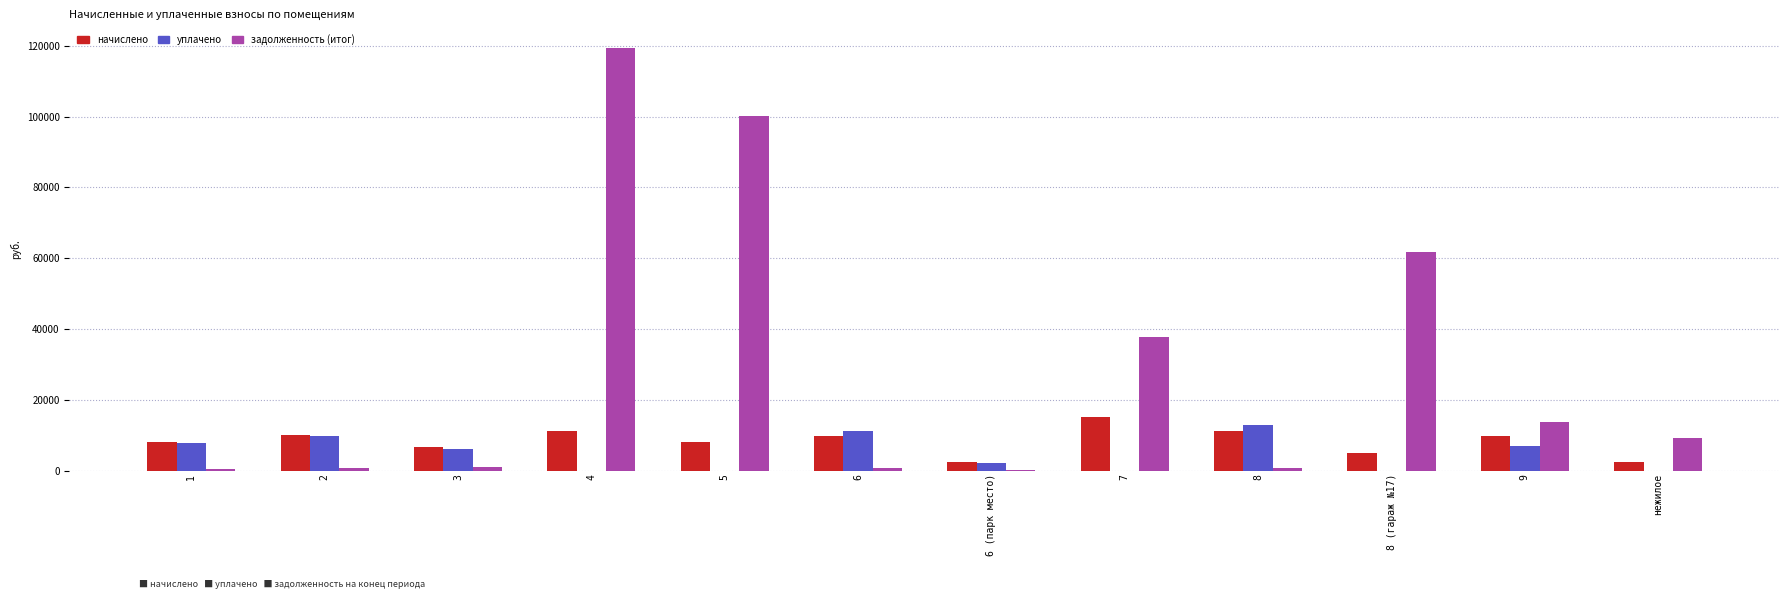

Is it true that уплачено equals 4428.6 at нежилое?

False